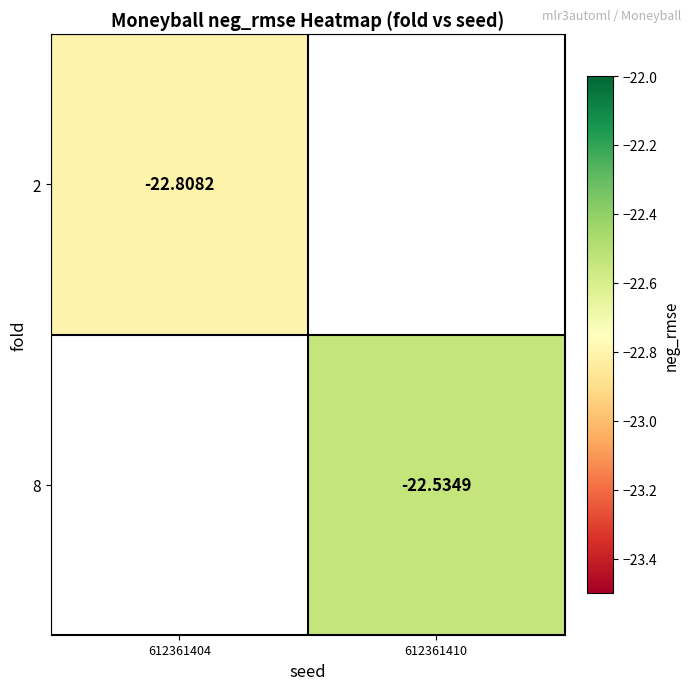

Is the value of 8 at 612361410 greater than the value of 2 at 612361404?

Yes